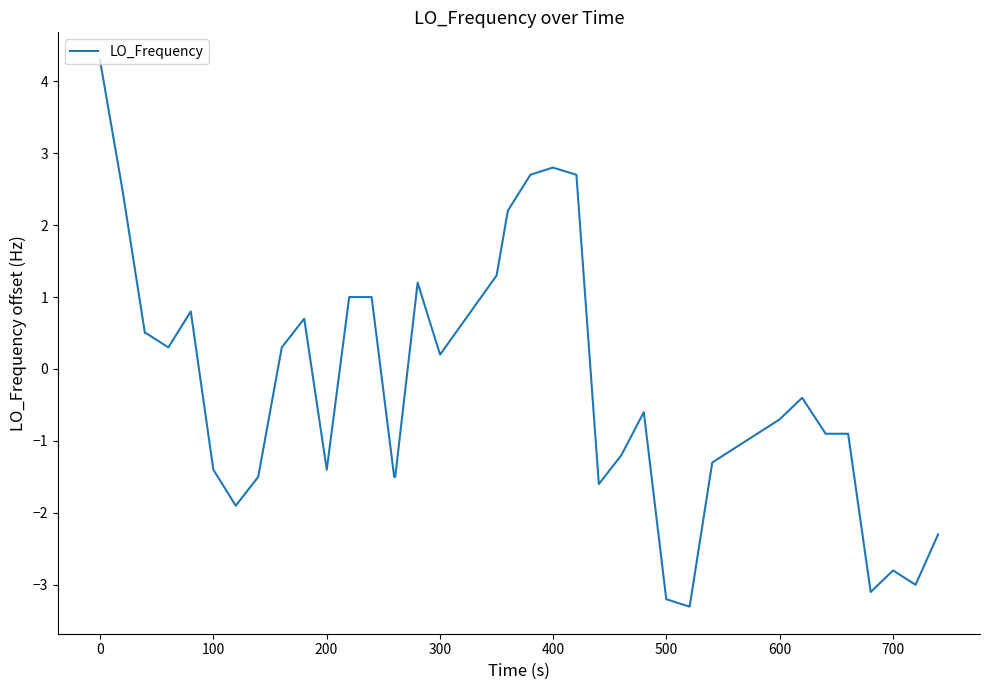

What is the average value?

-0.4